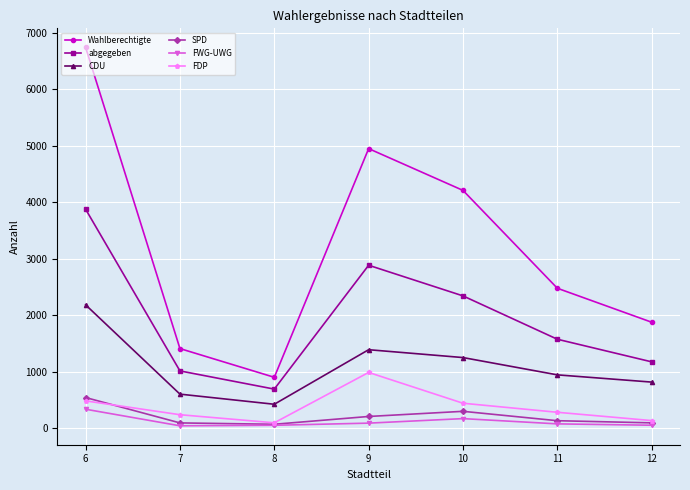

What are all the series names shown in the legend?

Wahlberechtigte, abgegeben, CDU, SPD, FWG-UWG, FDP